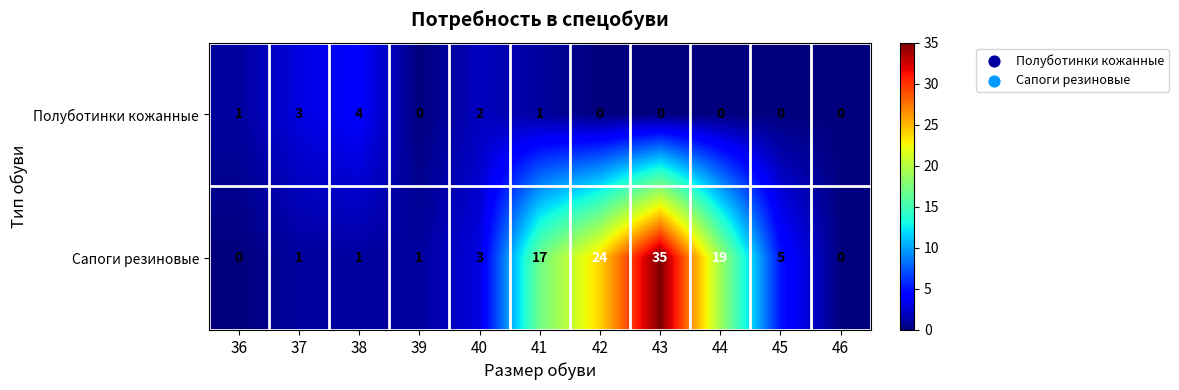

Where is Сапоги резиновые nearest to the value 17?

41